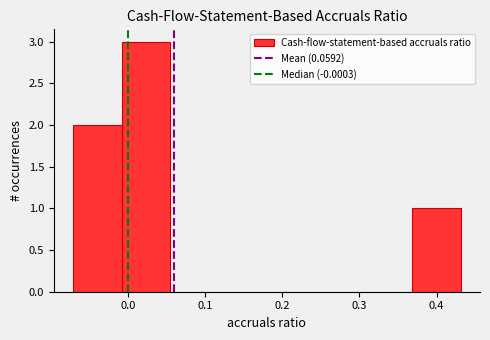

Reading left to right, list every bar in this chart as the range it spans on the x-axis followed by its height. Neither the bar edges nor the heights are printed on the chart, so give them approximately, as read against the axes.

-0.07 to -0.01: 2
-0.01 to 0.05: 3
0.05 to 0.12: 0
0.12 to 0.18: 0
0.18 to 0.24: 0
0.24 to 0.31: 0
0.31 to 0.37: 0
0.37 to 0.43: 1